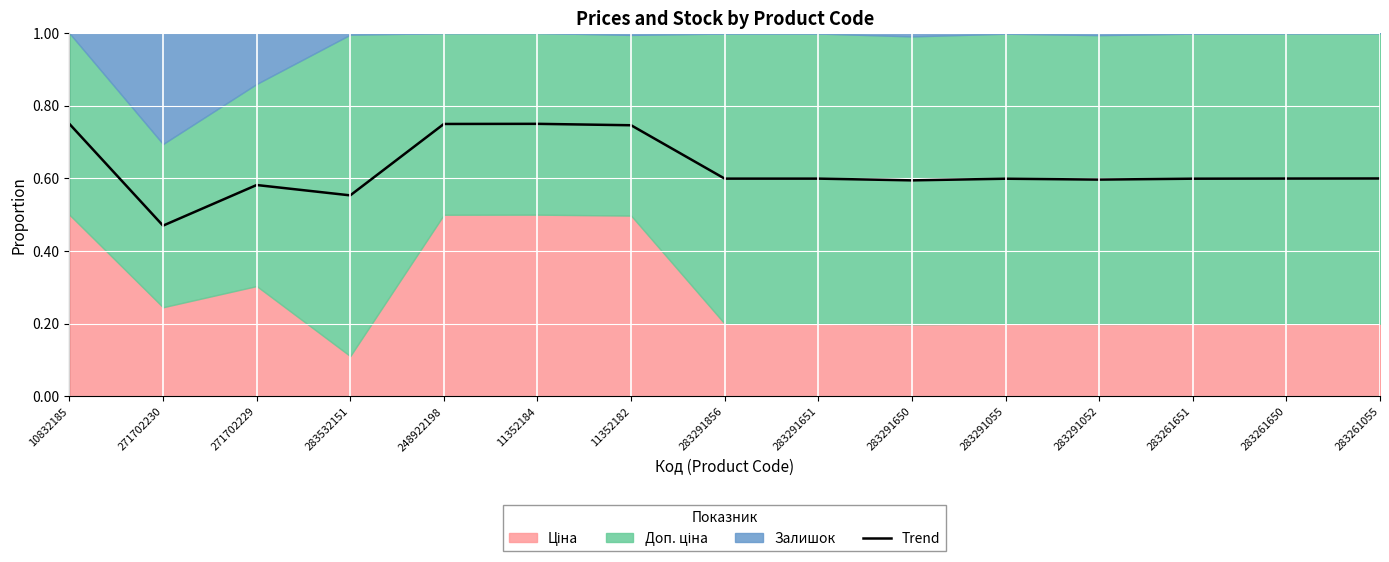

What value does the data have at 271702230?

0.5